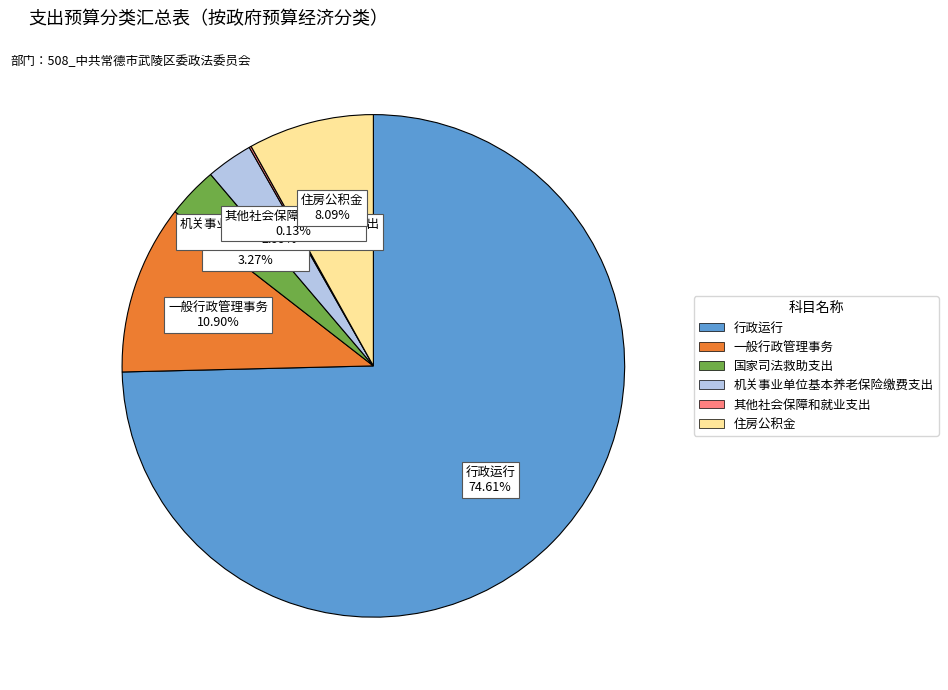

Is the sum of 机关事业单位基本养老保险缴费支出 and 国家司法救助支出 greater than half?

No